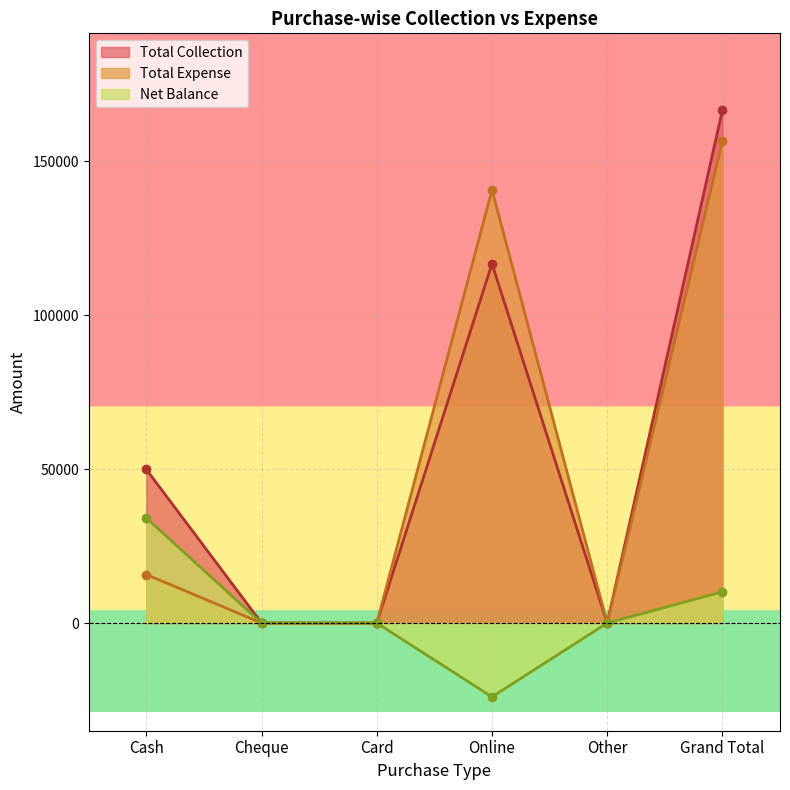

Which has a higher value, Online or Other?

Online